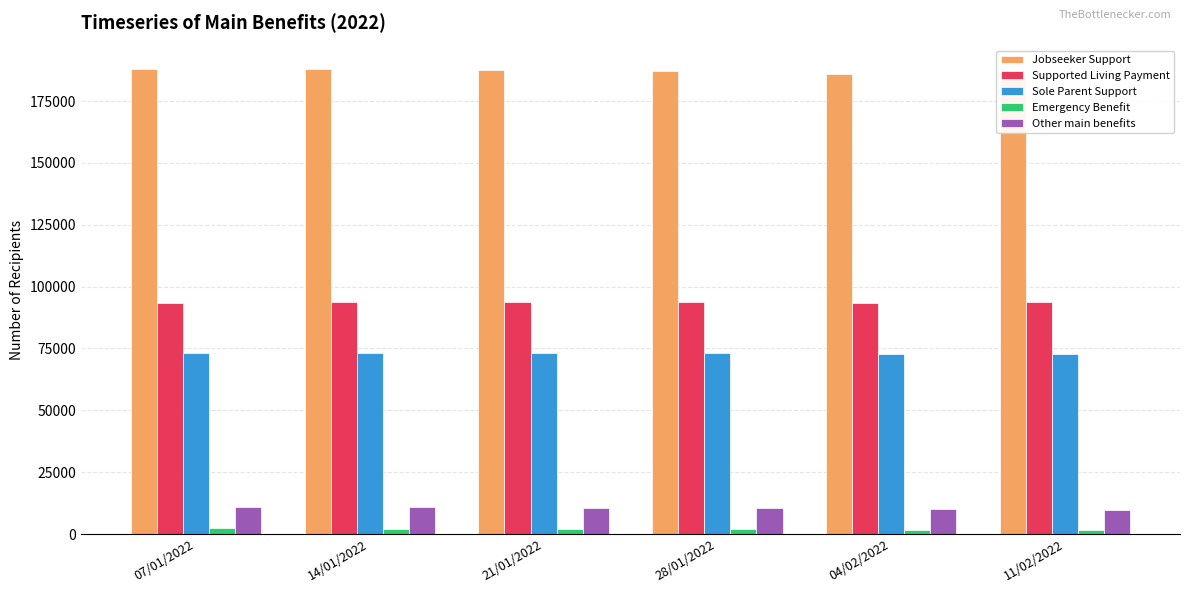

How many data points in Other main benefits are above 10617?

2